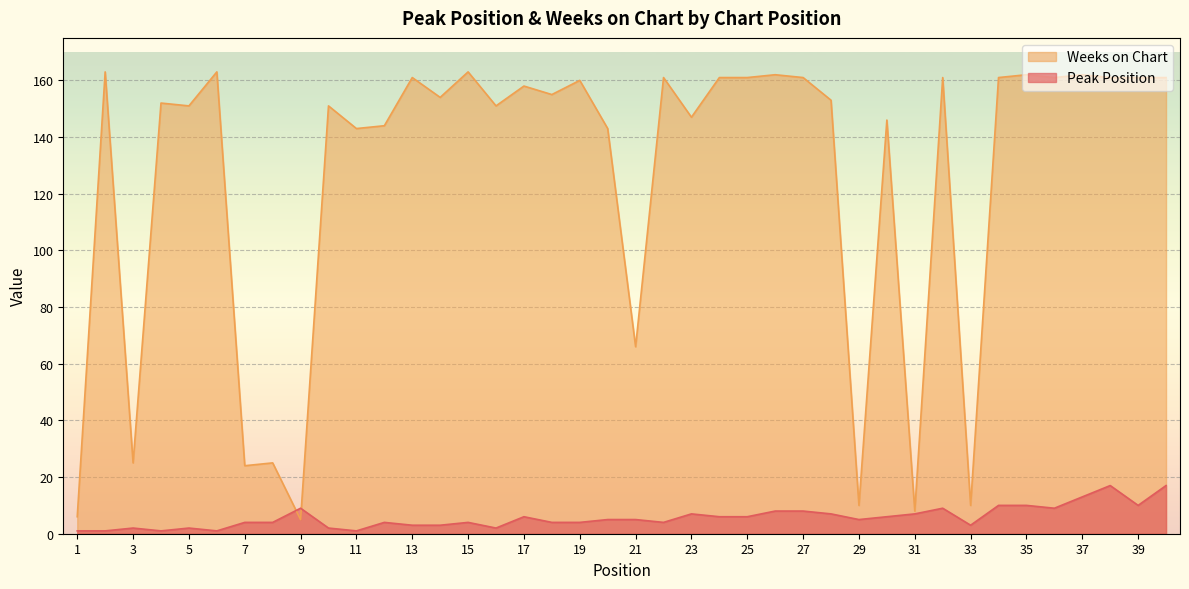

At which category is the sum across all series the highest?

38